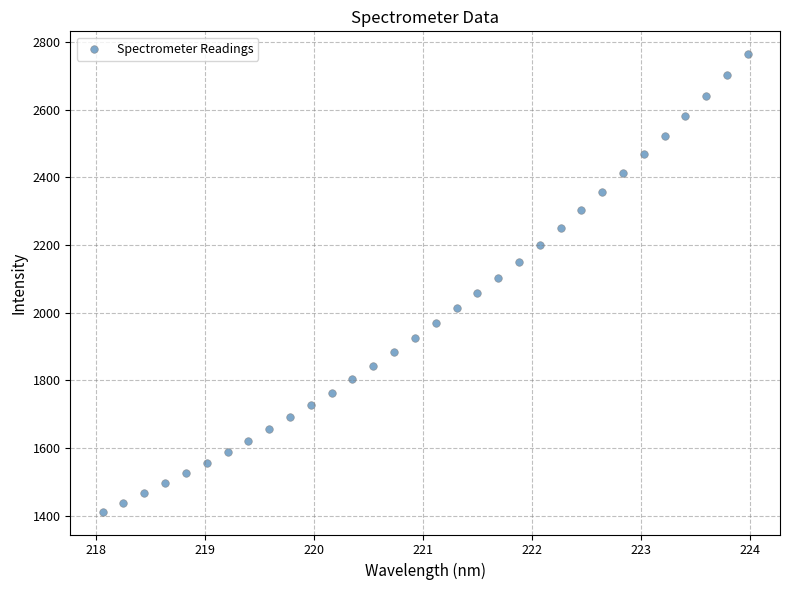

What is the range of X values (max minus min)?

5.9